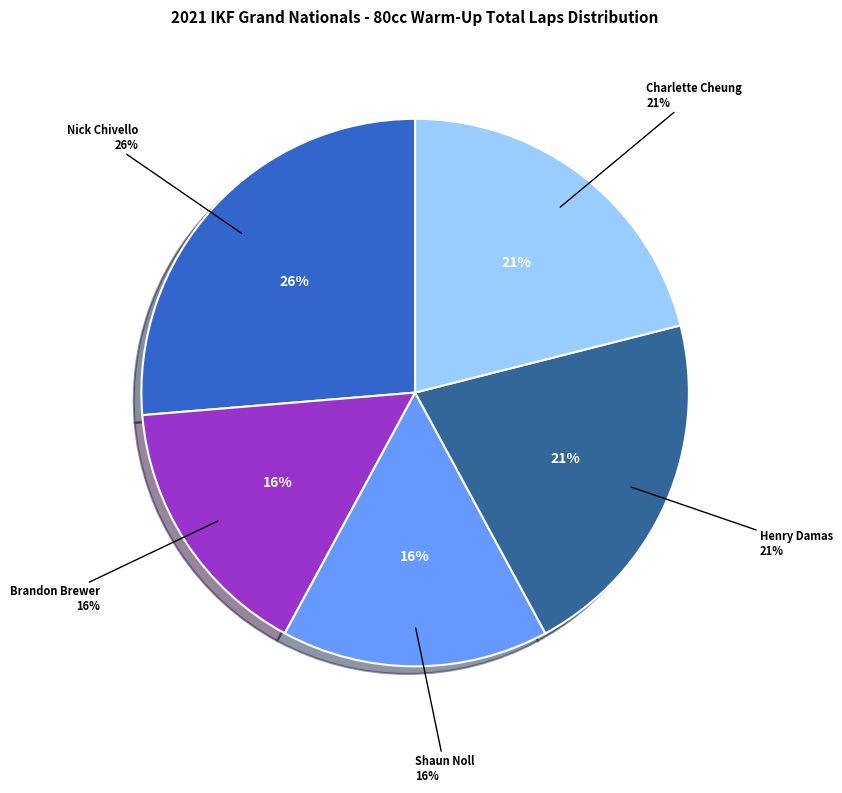

Does Seth Huntley account for over 50% of the chart?

No